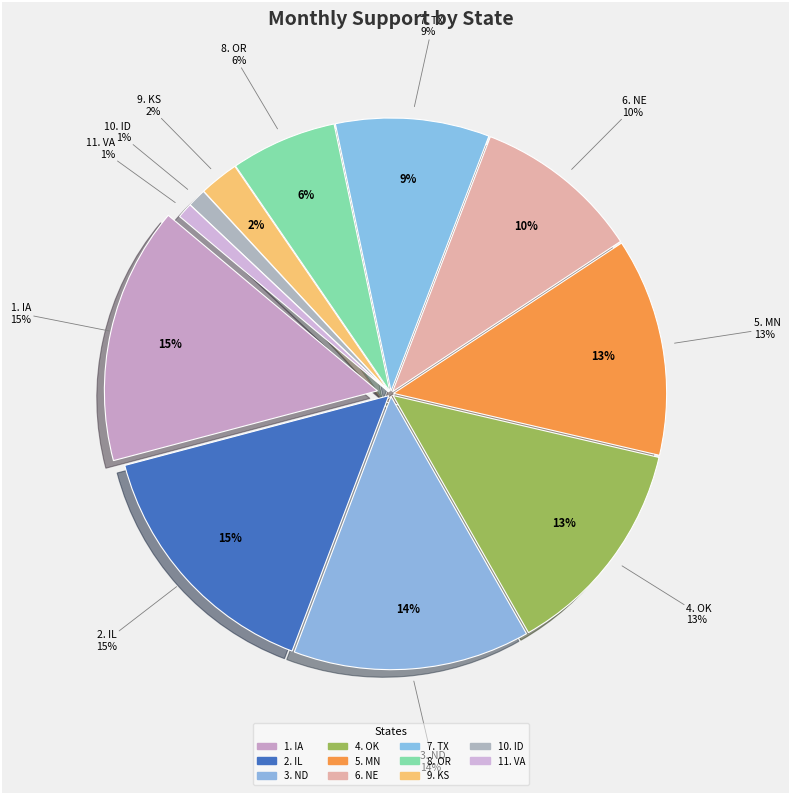

Between ID and OR, which is larger?

OR